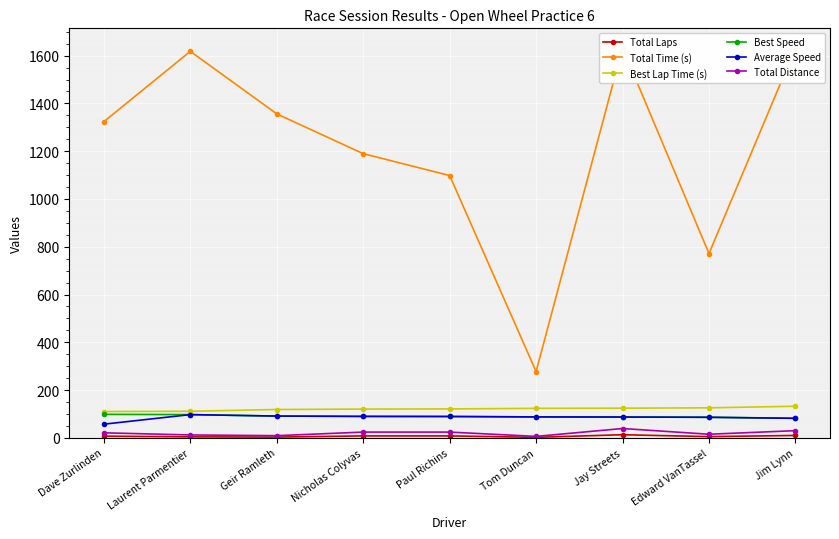

What is the label of the 5th point from the right?

Paul Richins